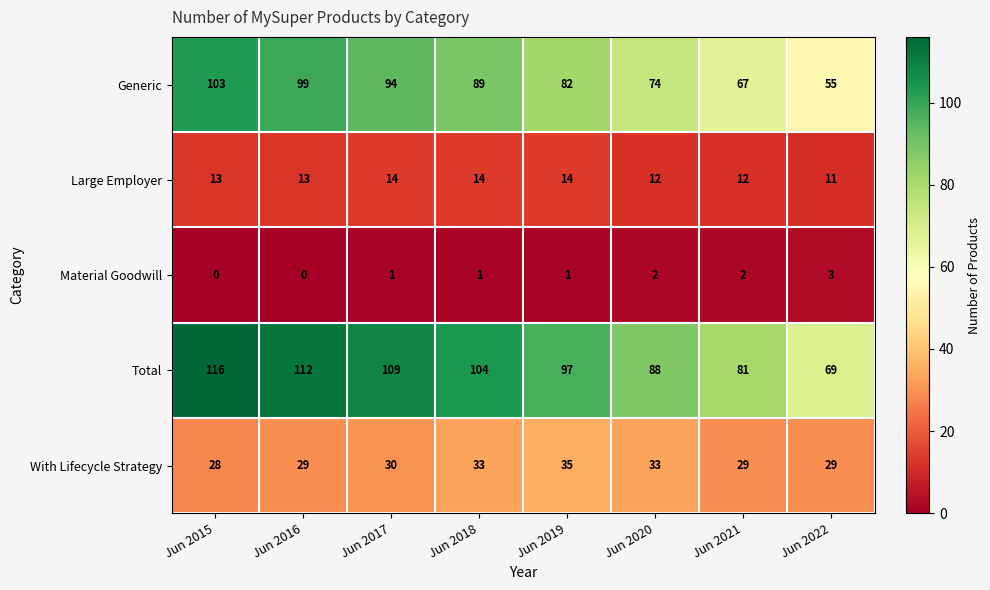

What is the sum of all Large Employer values?

103